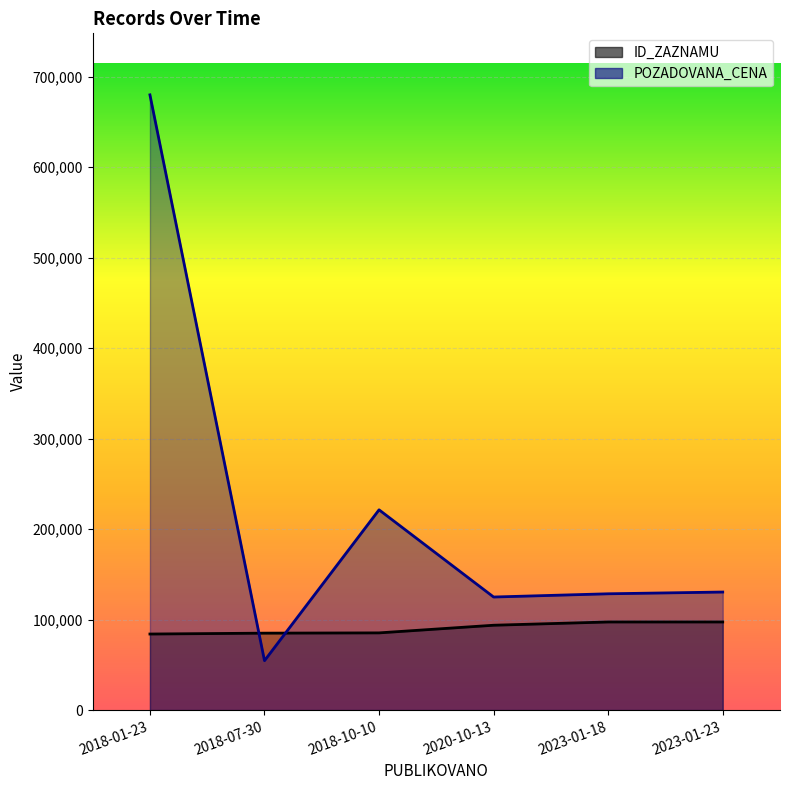

What is the difference between the maximum and minimum values in the POZADOVANA_CENA series?

625360